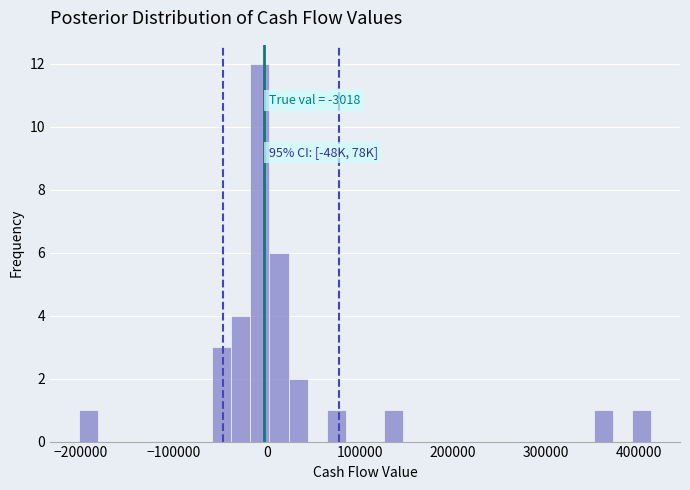

Read against the x-axis, roughly where is the centre of the tallest bar?

-10000